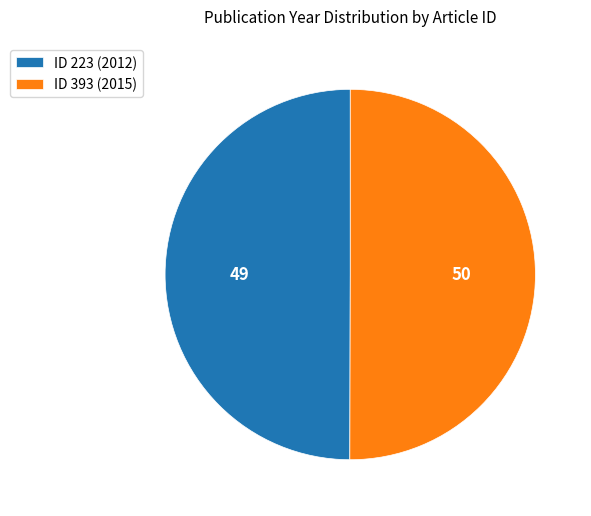

The ID 223 (2012) slice represents 43% of the pie. True or false?

False